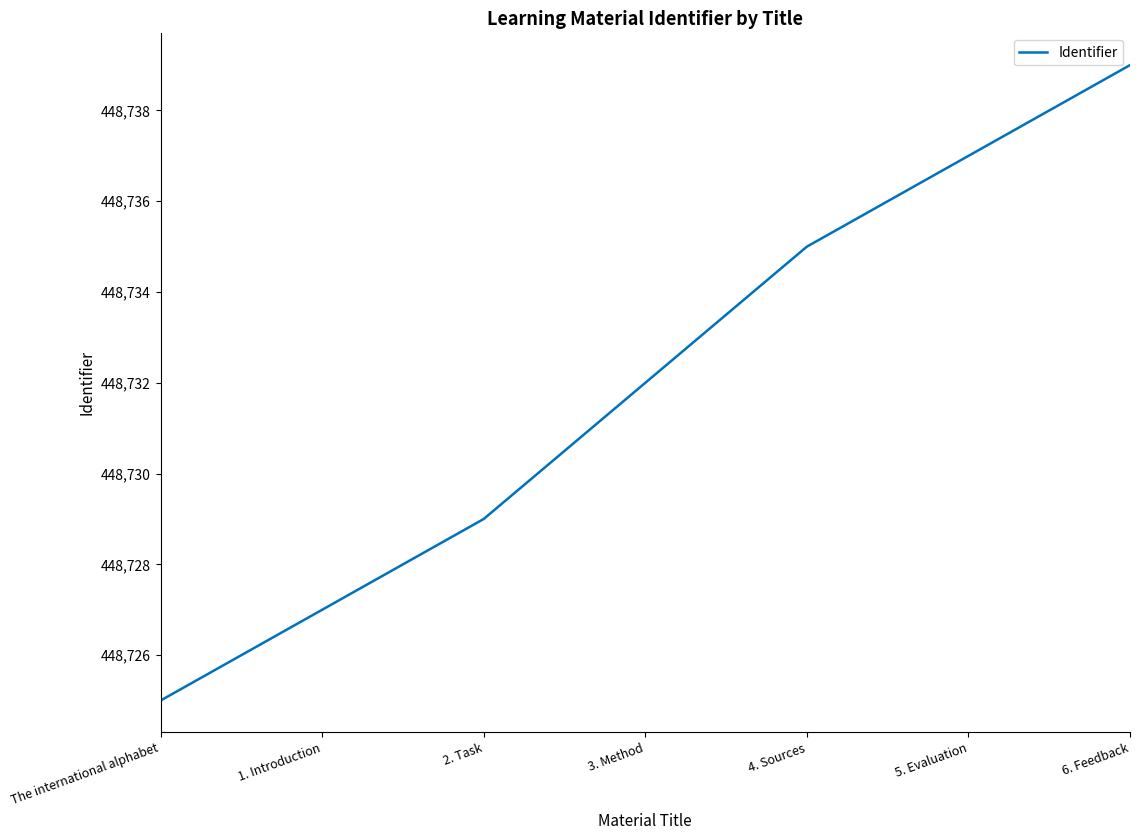

What position from the left is 5. Evaluation?

6